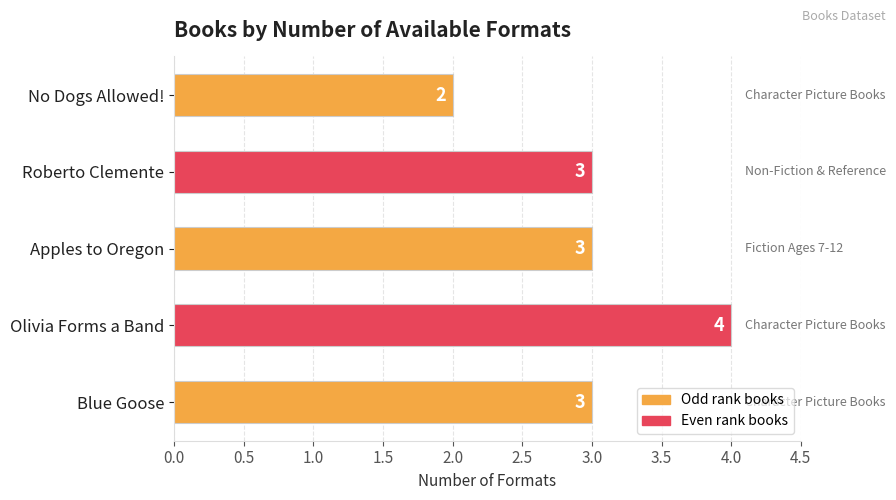

How many values are below 3?

1